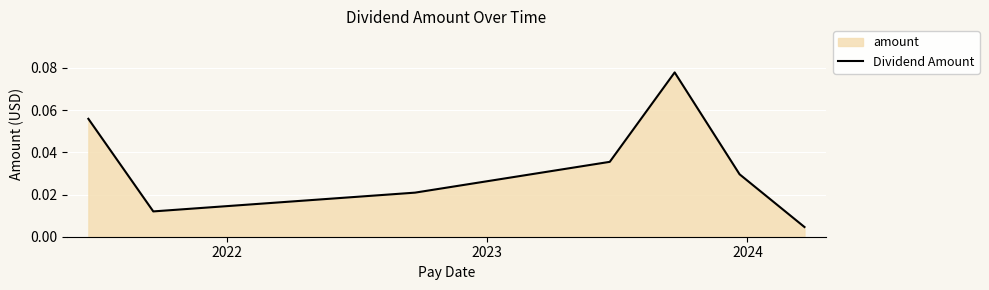

How many interior local peaks (higher than both neighbors) does the data have?

1